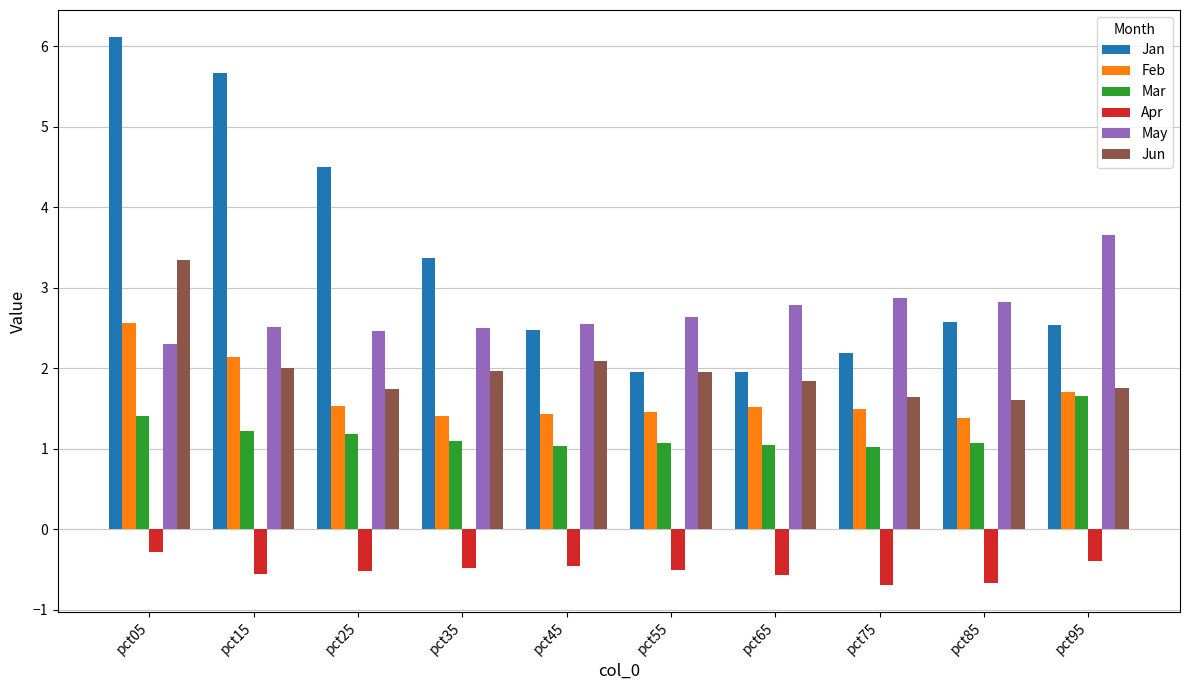

What is the difference between the highest and lowest values at pct95?

4.0